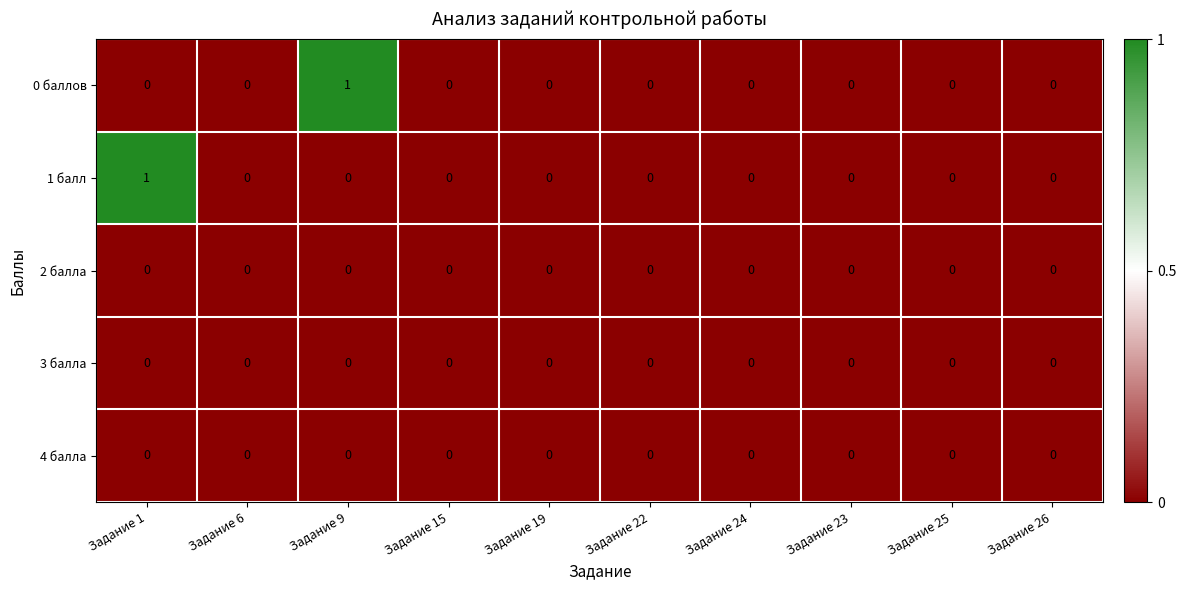

The value of 3 балла at Задание 15 is 0. True or false?

True